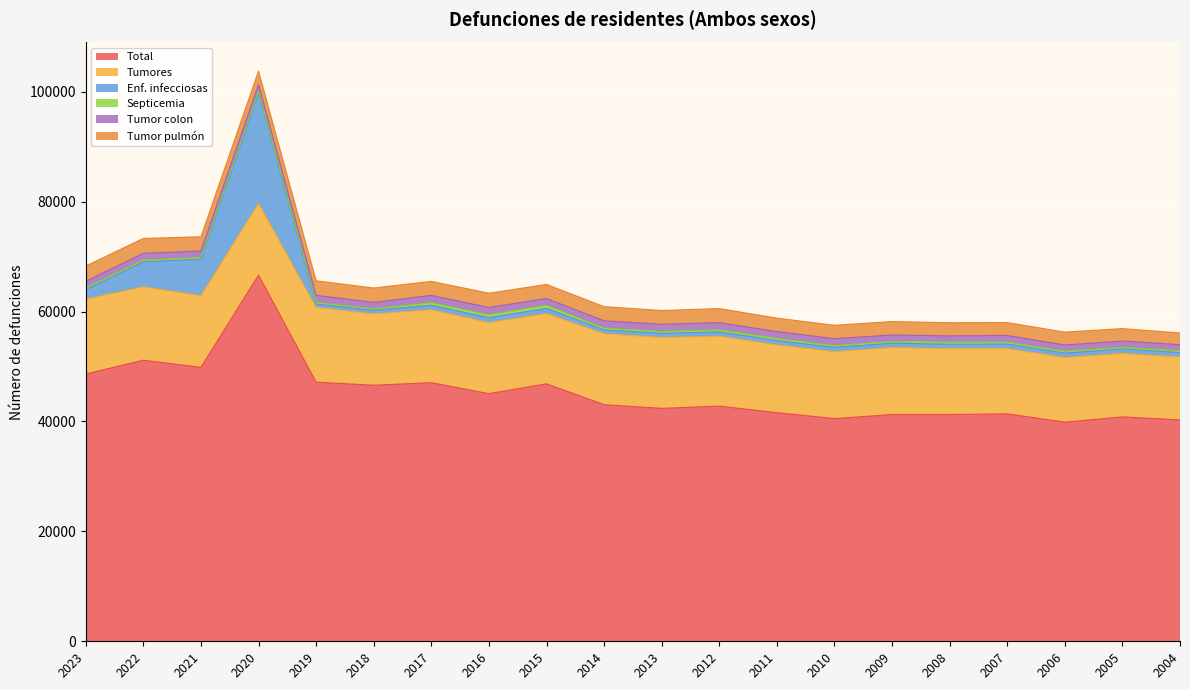

What is the sum of the Enf. infecciosas values at 2017 and 2015?

1788